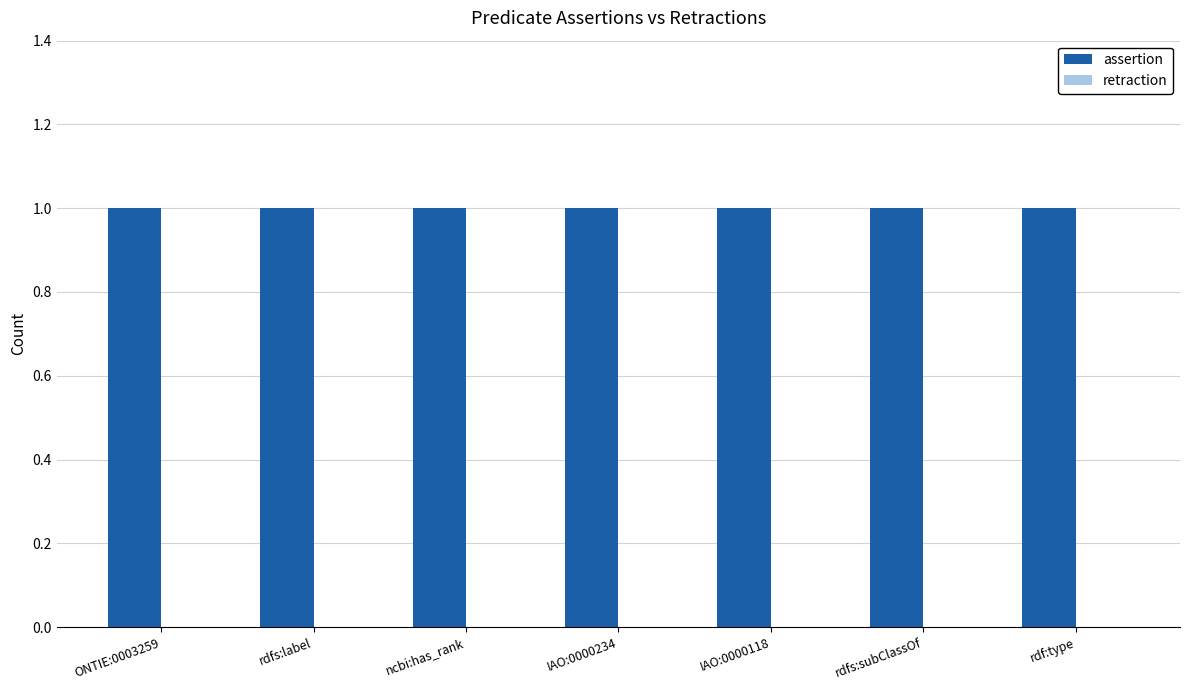

Which series has the largest range (max minus min)?

assertion